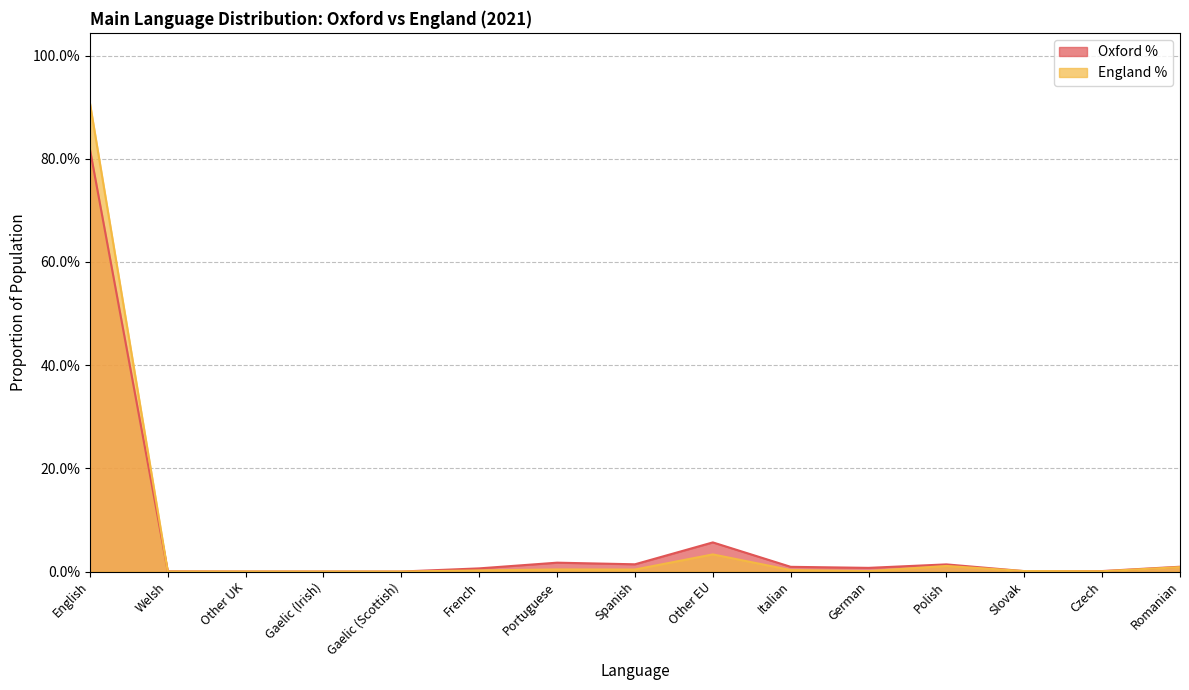

What is the maximum value shown in the chart?

0.9